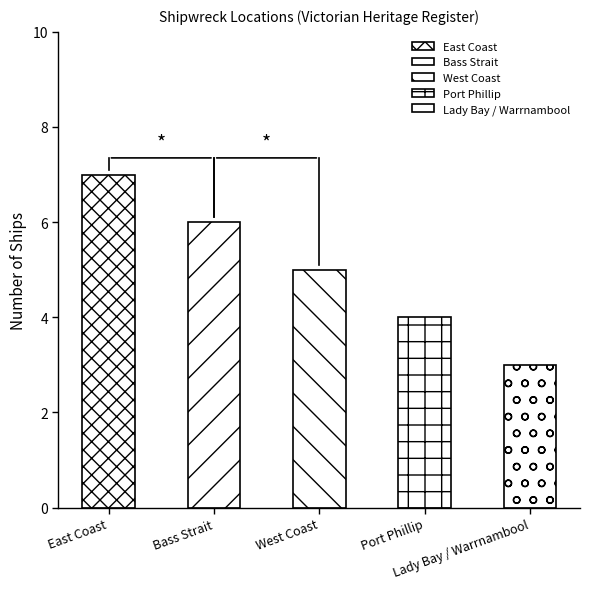

True or false: the data shows 1 at West Coast.

False